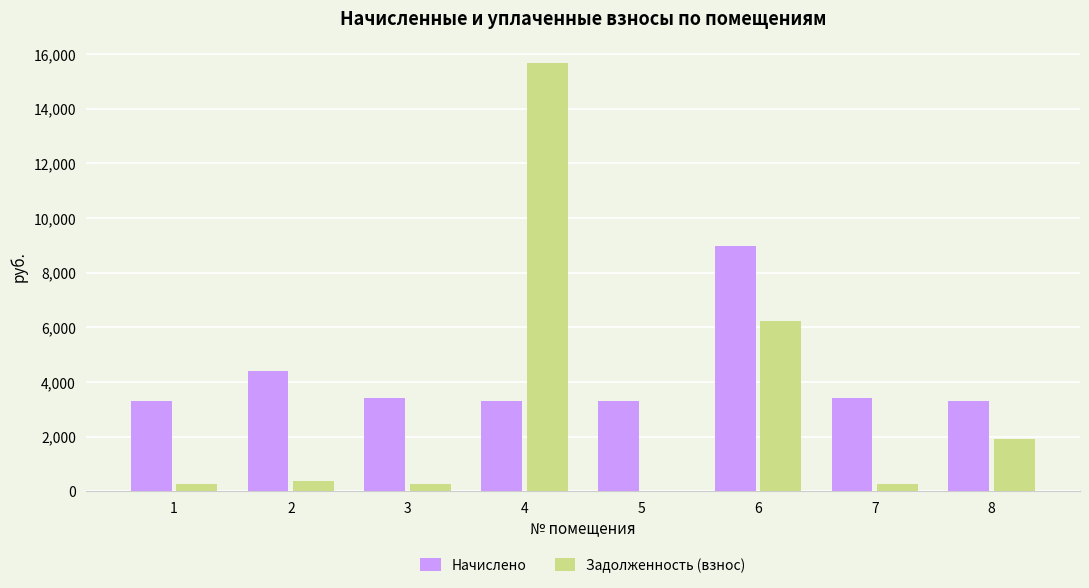

What is the sum of all Задолженность (взнос) values?

25036.1